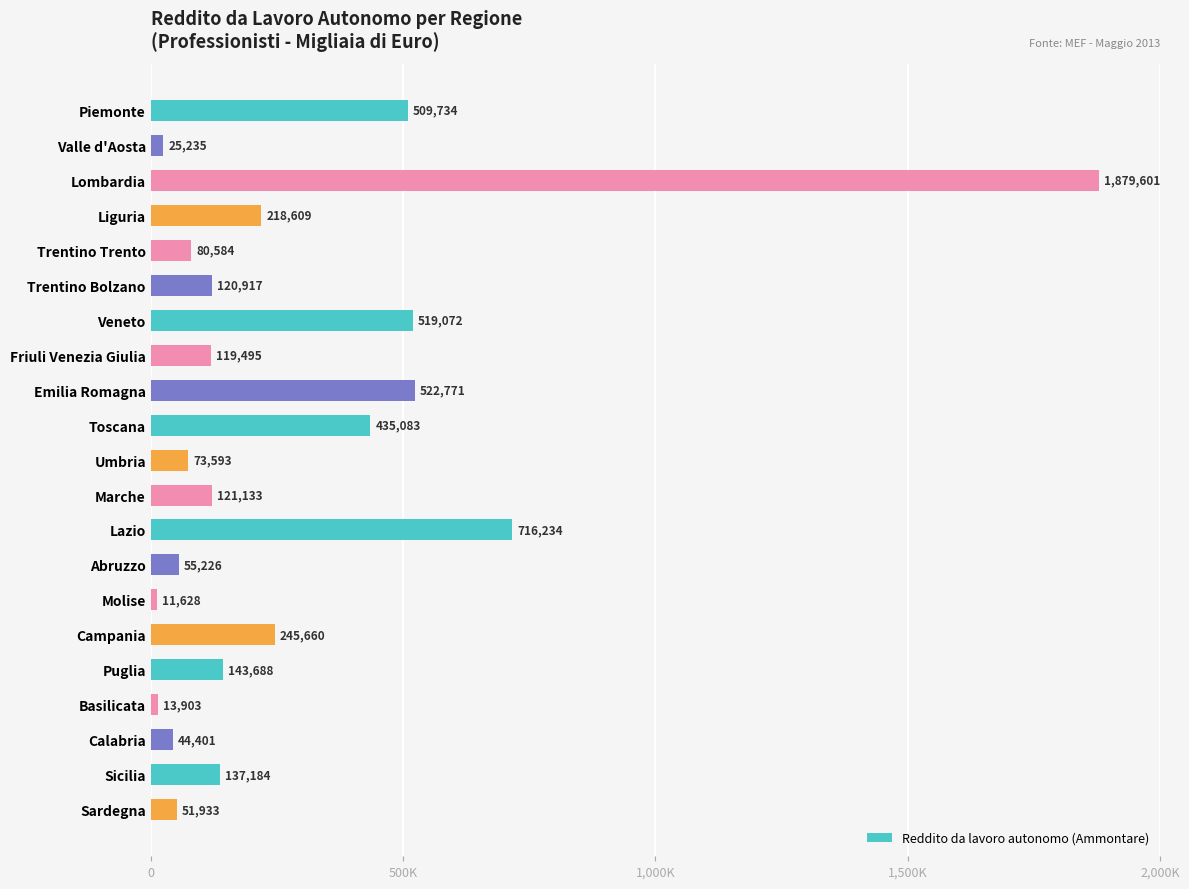

How many bars are there in total?

21